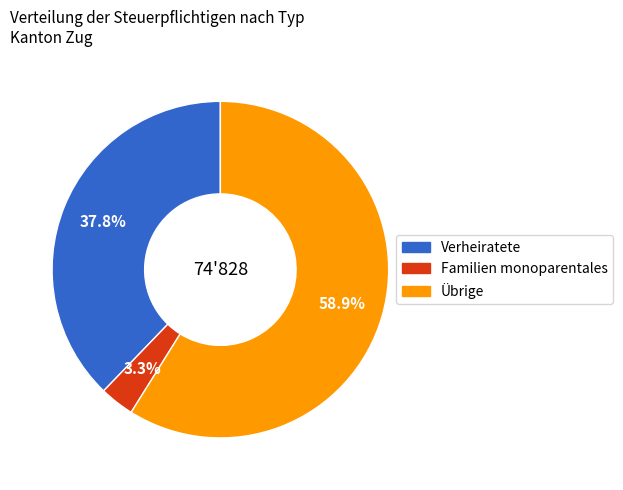

Is there any slice that represents more than half of the pie?

Yes